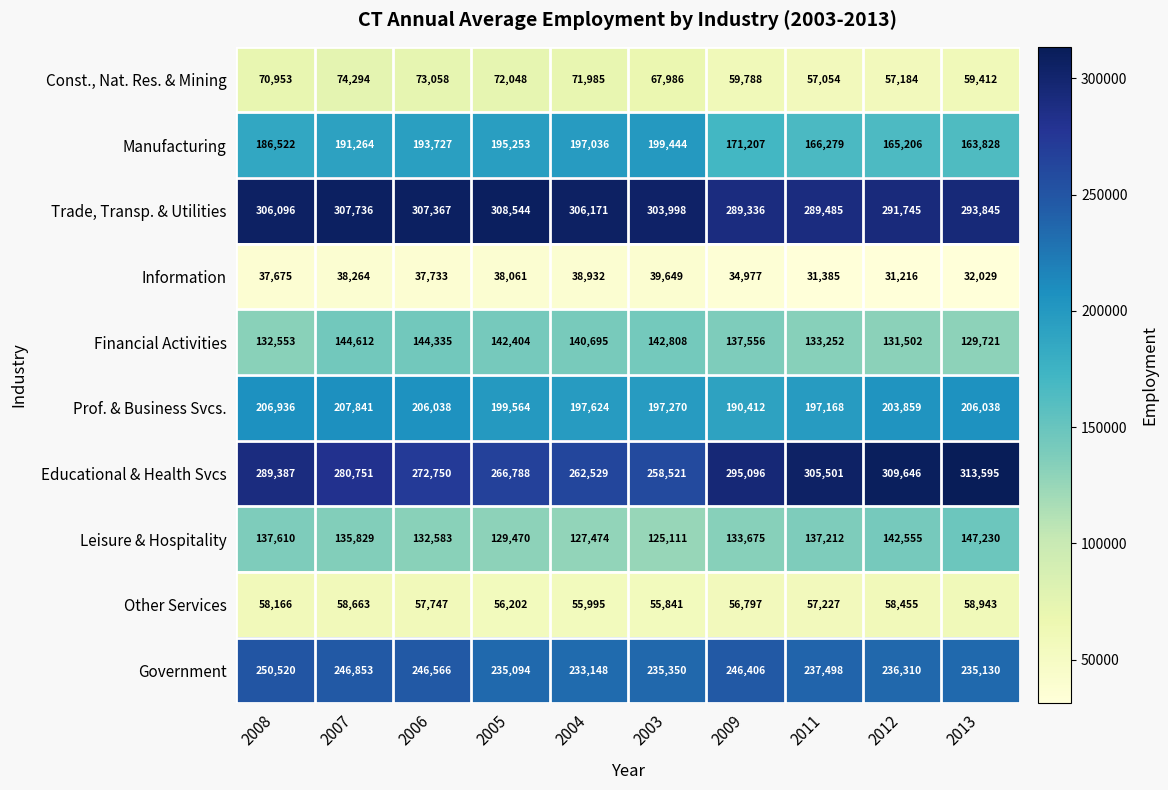

What is the smallest value displayed?

31216